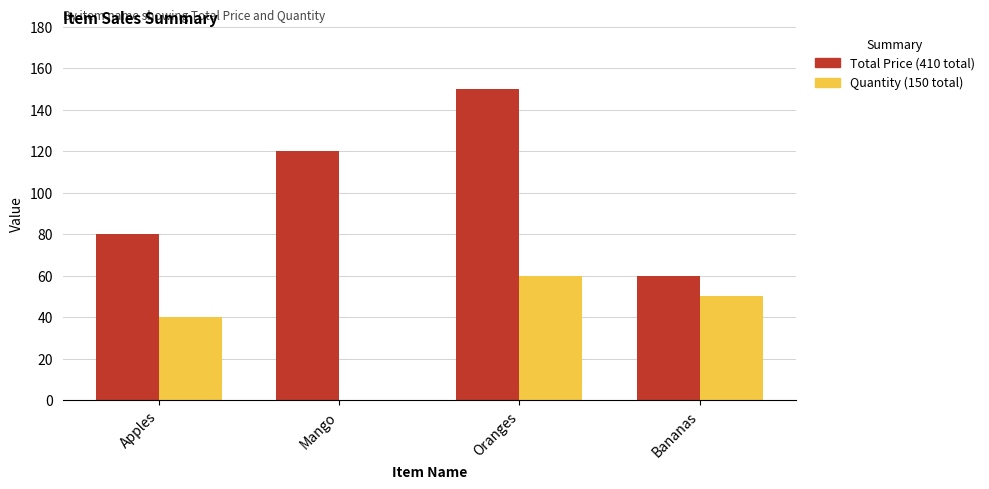

At which category is the sum across all series the highest?

Oranges